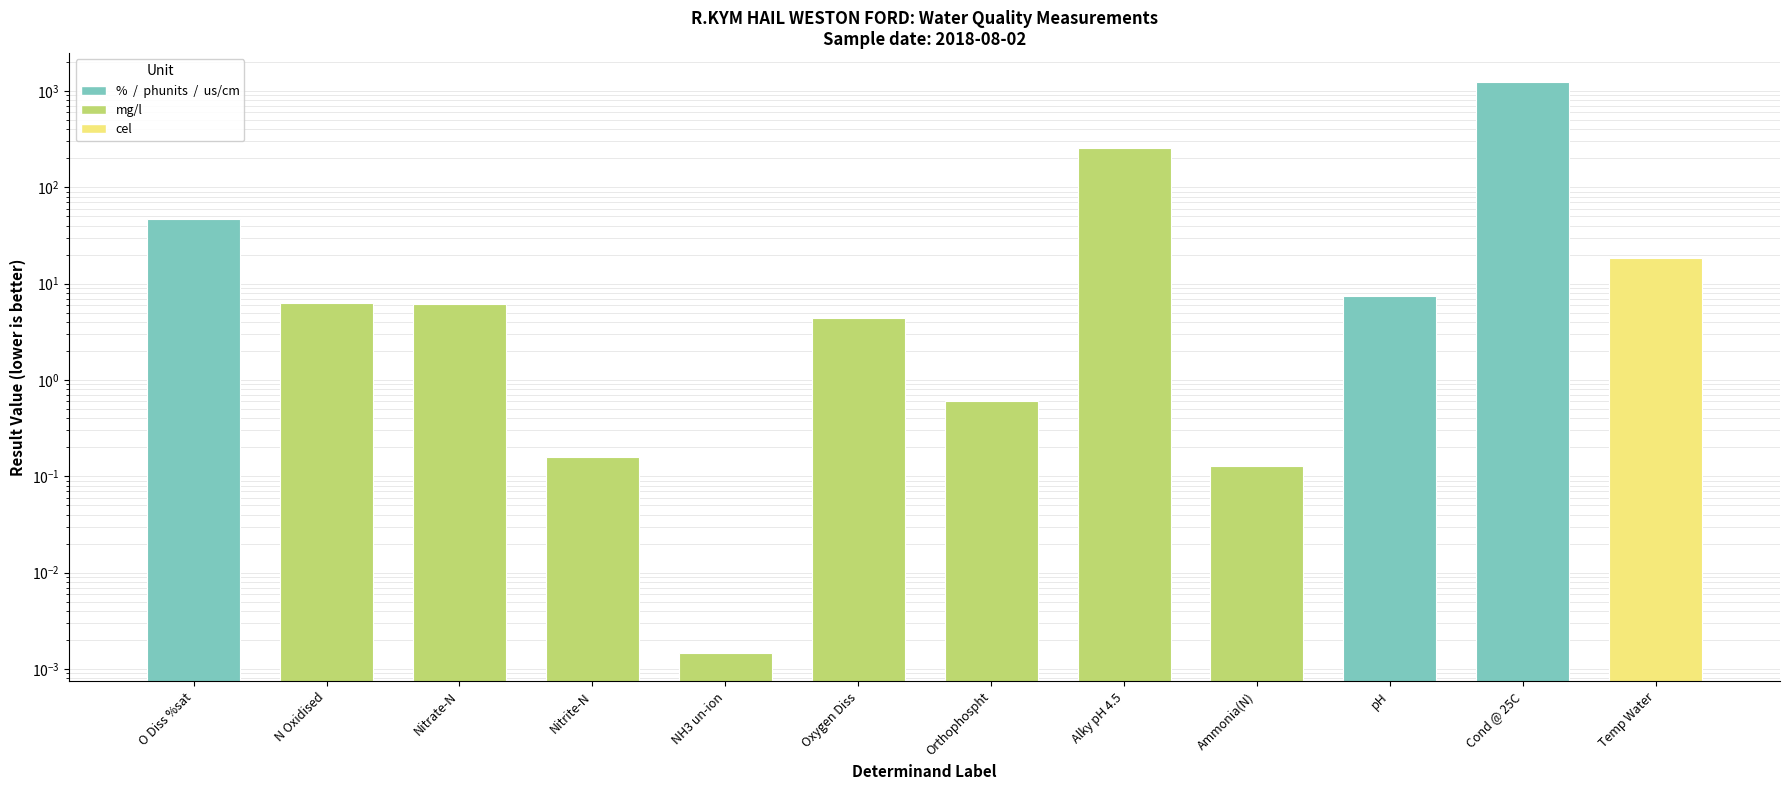

The value at Oxygen Diss is 4.4. True or false?

True